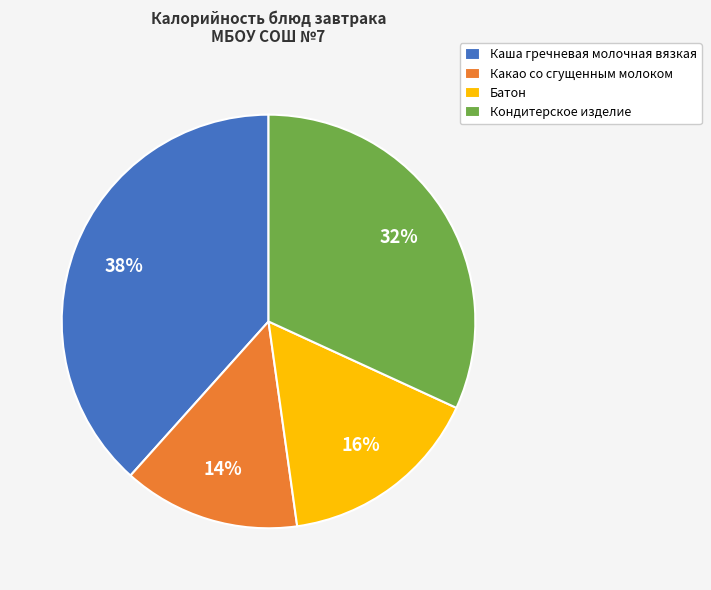

Which category has the smallest portion of the pie?

Какао со сгущенным молоком